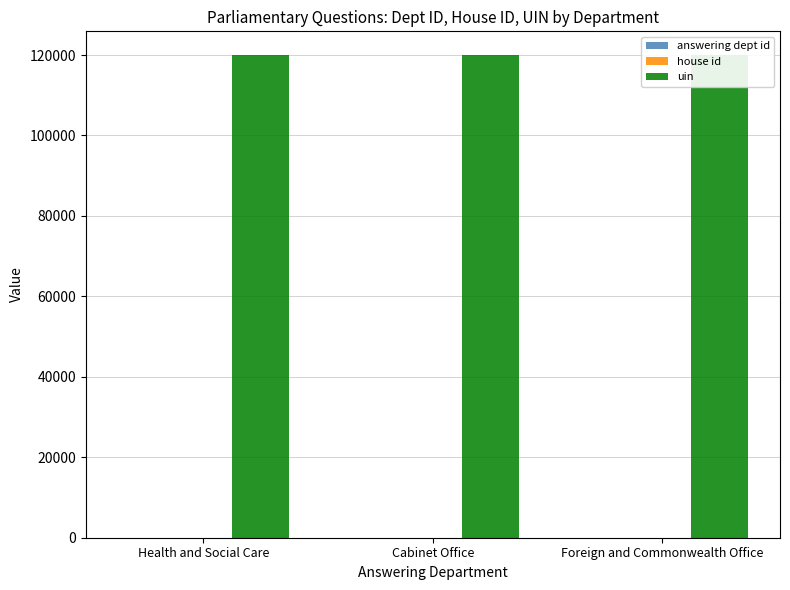

Which series changed the most between Health and Social Care and Cabinet Office?

answering dept id